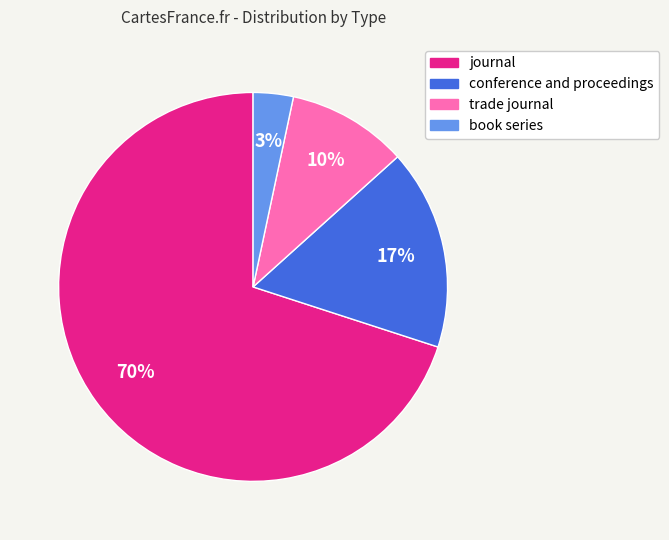

Which slice is the largest?

journal